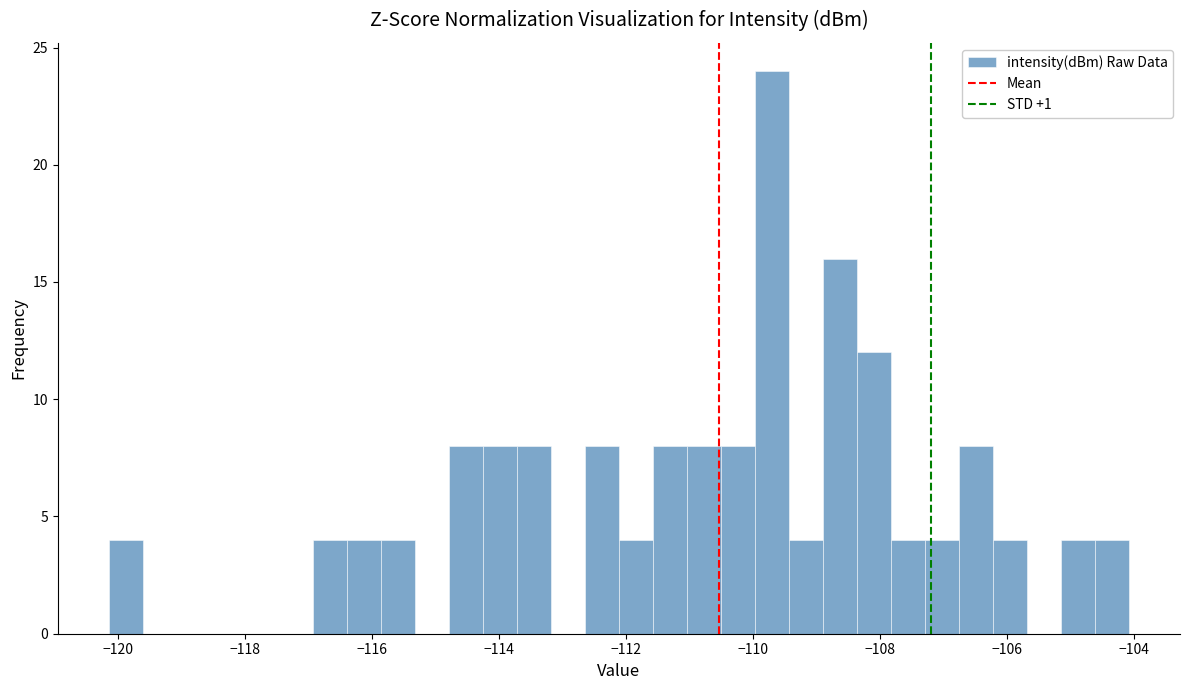

Read against the x-axis, roughly where is the centre of the tallest bar?

-109.8